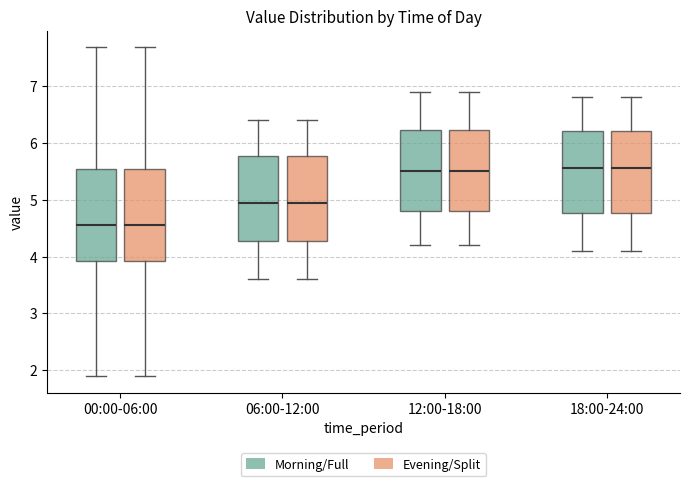

Reading left to right, transcribe this box plot: for each box, give where its median line is, the range the box spans, and where its two whiskers end, as read against the y-axis. The values are not printed on the chart, so give them approximately, as read against the axis.

00:00-06:00 (Morning/Full): median 4.6, box 3.9 to 5.5, whiskers 1.9 to 7.7
00:00-06:00 (Evening/Split): median 4.6, box 3.9 to 5.5, whiskers 1.9 to 7.7
06:00-12:00 (Morning/Full): median 5.0, box 4.3 to 5.8, whiskers 3.6 to 6.4
06:00-12:00 (Evening/Split): median 5.0, box 4.3 to 5.8, whiskers 3.6 to 6.4
12:00-18:00 (Morning/Full): median 5.5, box 4.8 to 6.2, whiskers 4.2 to 6.9
12:00-18:00 (Evening/Split): median 5.5, box 4.8 to 6.2, whiskers 4.2 to 6.9
18:00-24:00 (Morning/Full): median 5.6, box 4.8 to 6.2, whiskers 4.1 to 6.8
18:00-24:00 (Evening/Split): median 5.6, box 4.8 to 6.2, whiskers 4.1 to 6.8